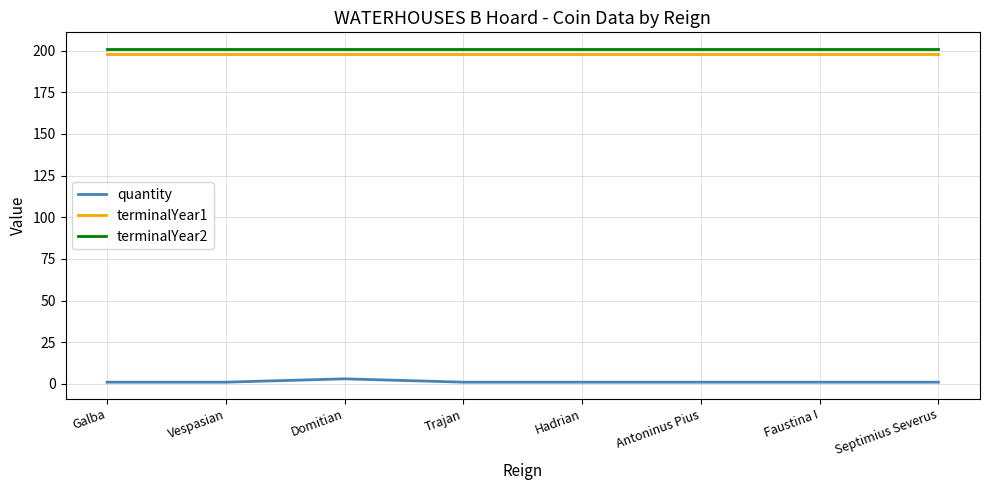

Rank the series at Antoninus Pius from lowest to highest value.

quantity, terminalYear1, terminalYear2